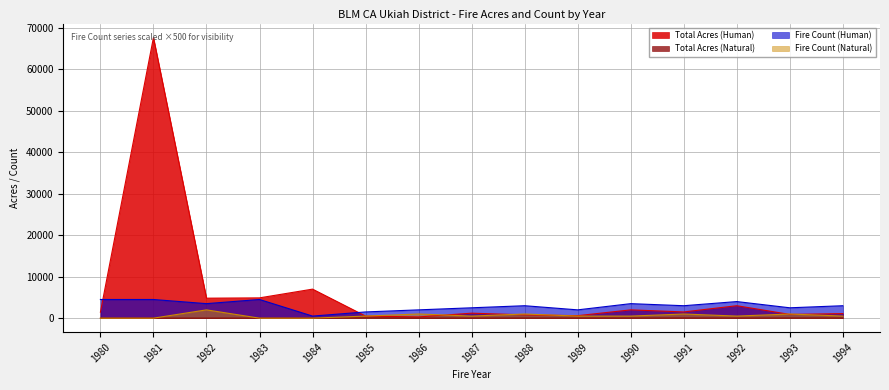

Which series has the widest spread of values?

Total Acres (Human)